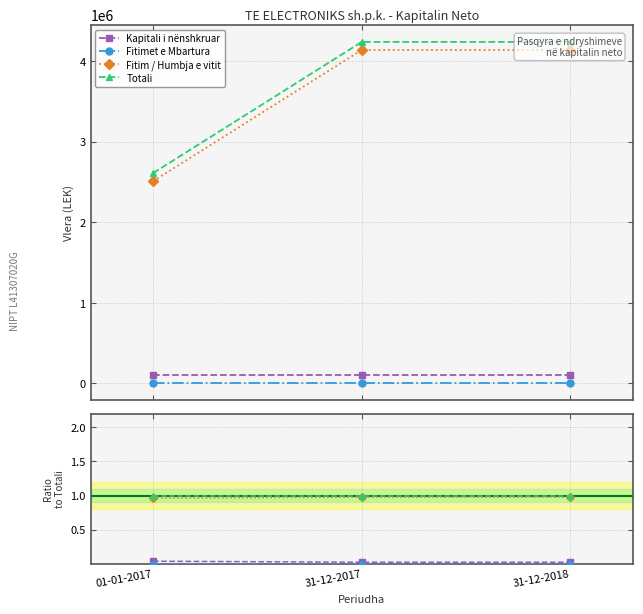

Is the value of Fitim / Humbja e vitit at 01-01-2017 greater than the value of Fitimet e Mbartura at 31-12-2017?

Yes